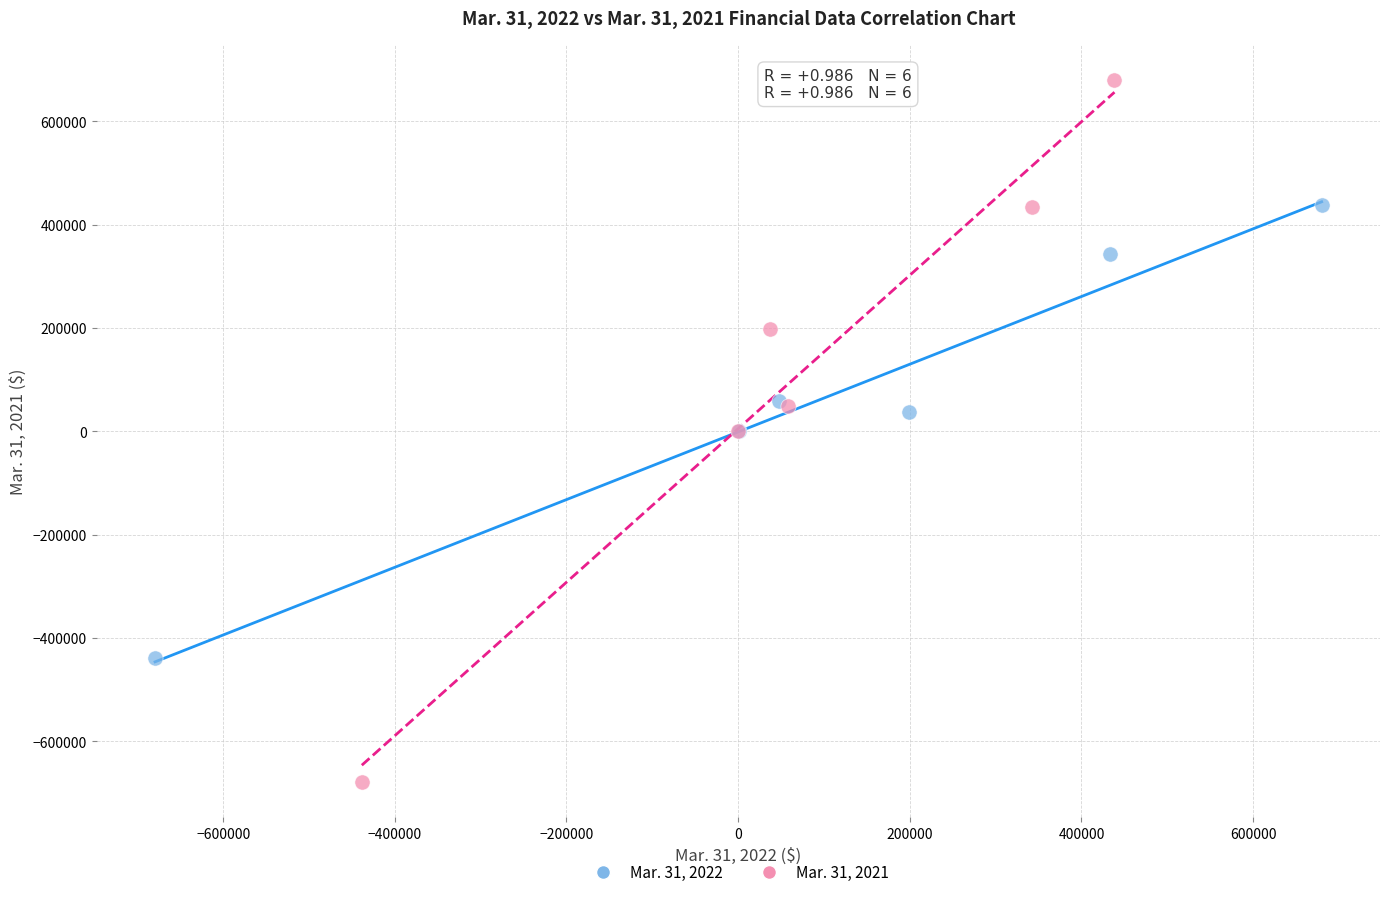

What are all the series names shown in the legend?

Mar. 31, 2022, Mar. 31, 2021